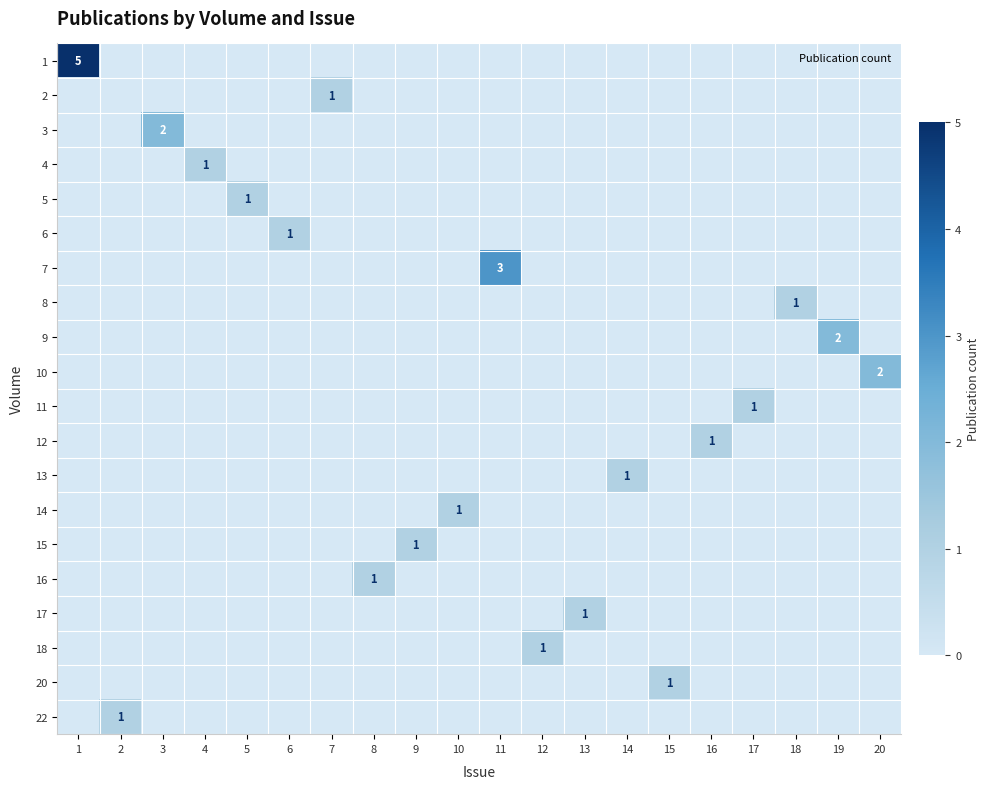

Count the number of data series in this chart.

20